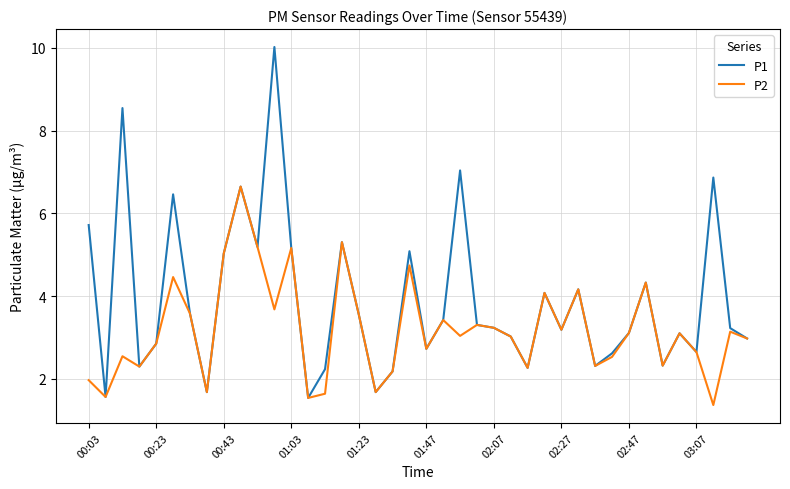

List the series in order of their peak value, lowest first.

P2, P1